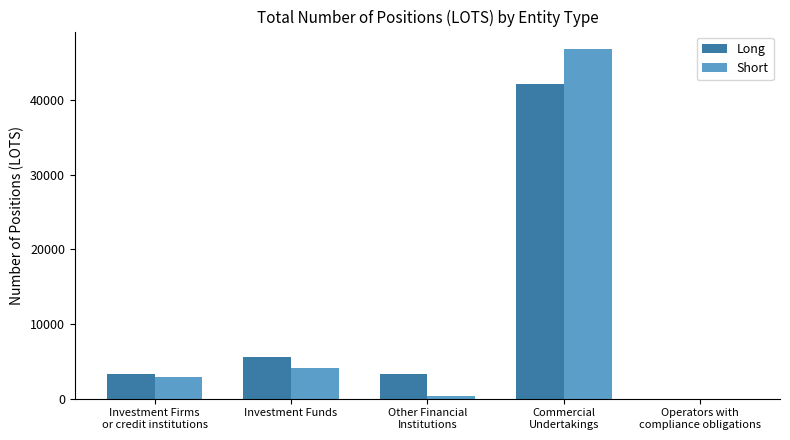

Is it true that Short equals 4173.3 at Investment Funds?

True